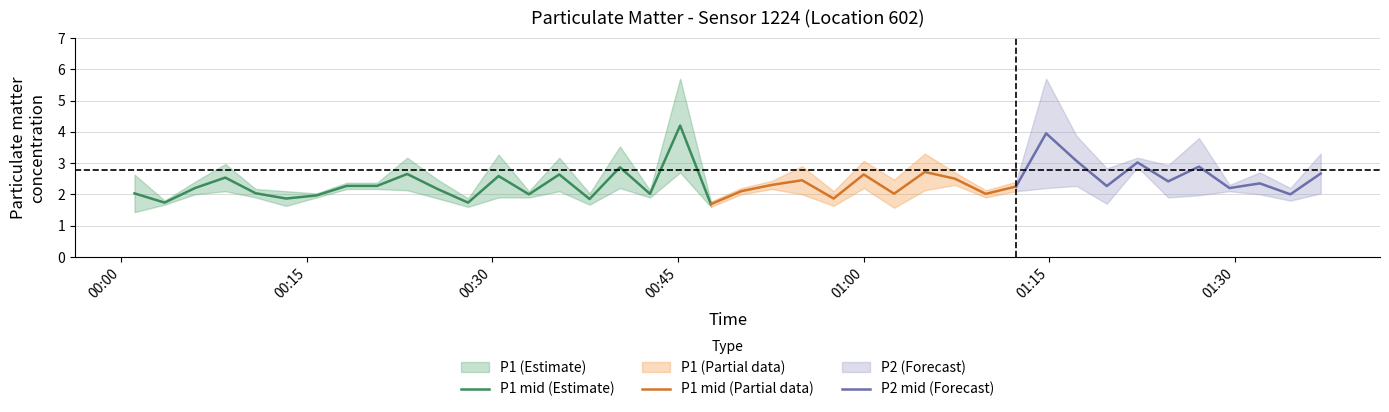

Does the chart display data point markers on the line(s)?

No